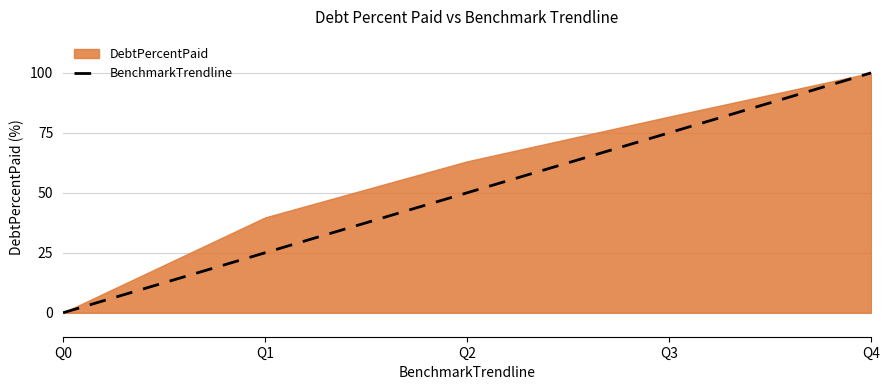

Which category has the highest value across all series?

Q4